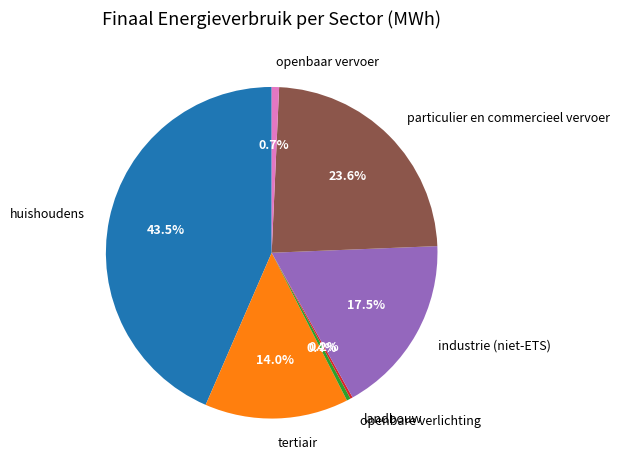

Between openbaar vervoer and industrie (niet-ETS), which is larger?

industrie (niet-ETS)